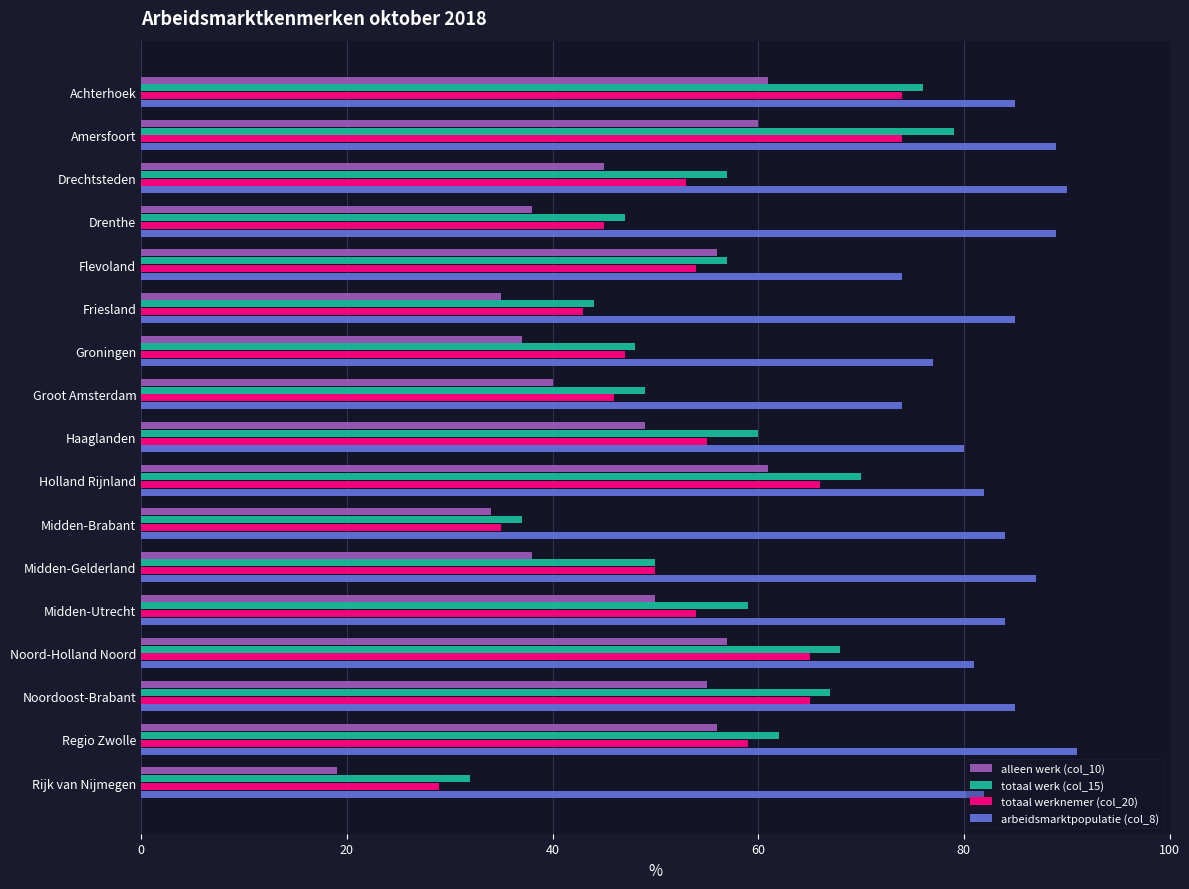

What is the total value across all series at Noord-Holland Noord?

271